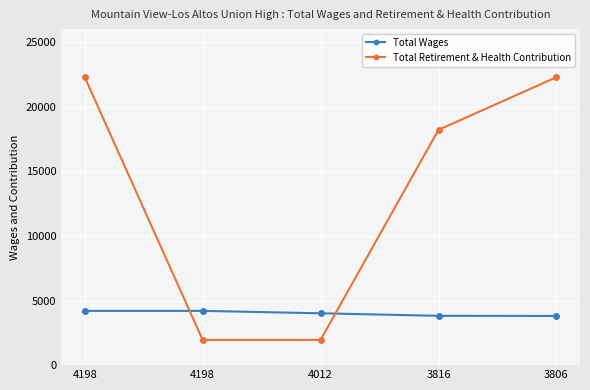

How many lines are shown in the chart?

2